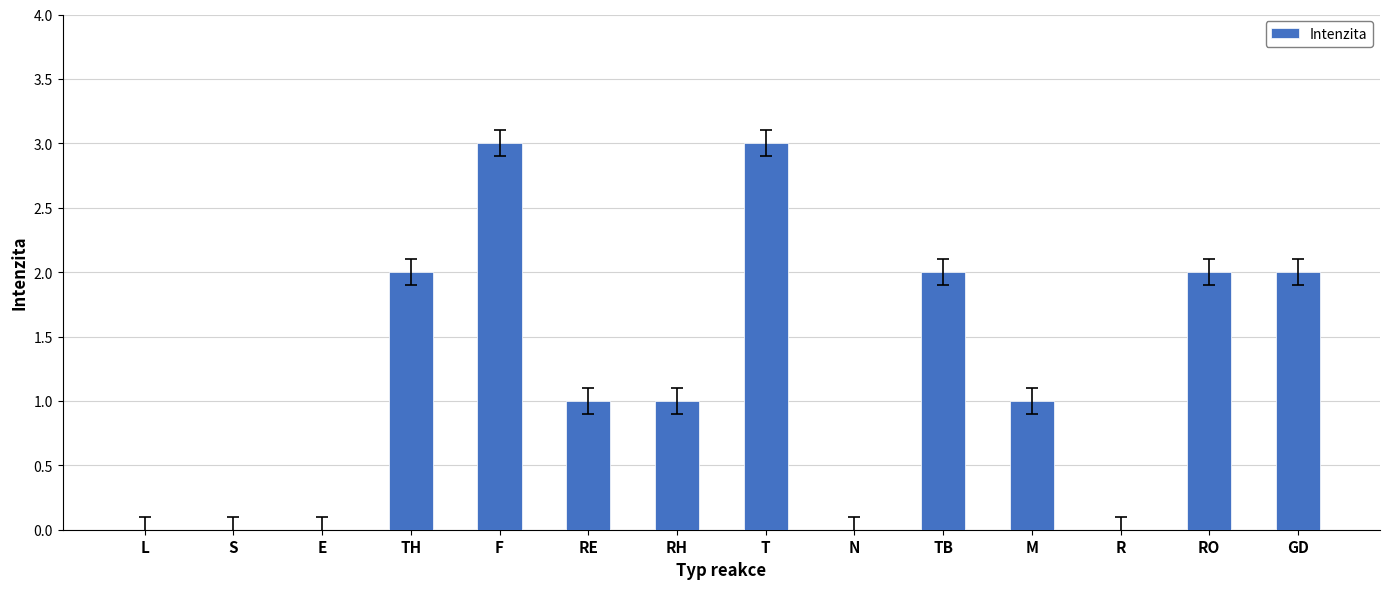

Reading left to right, what are all the values shown in this chart?

0	0	0	2	3	1	1	3	0	2	1	0	2	2